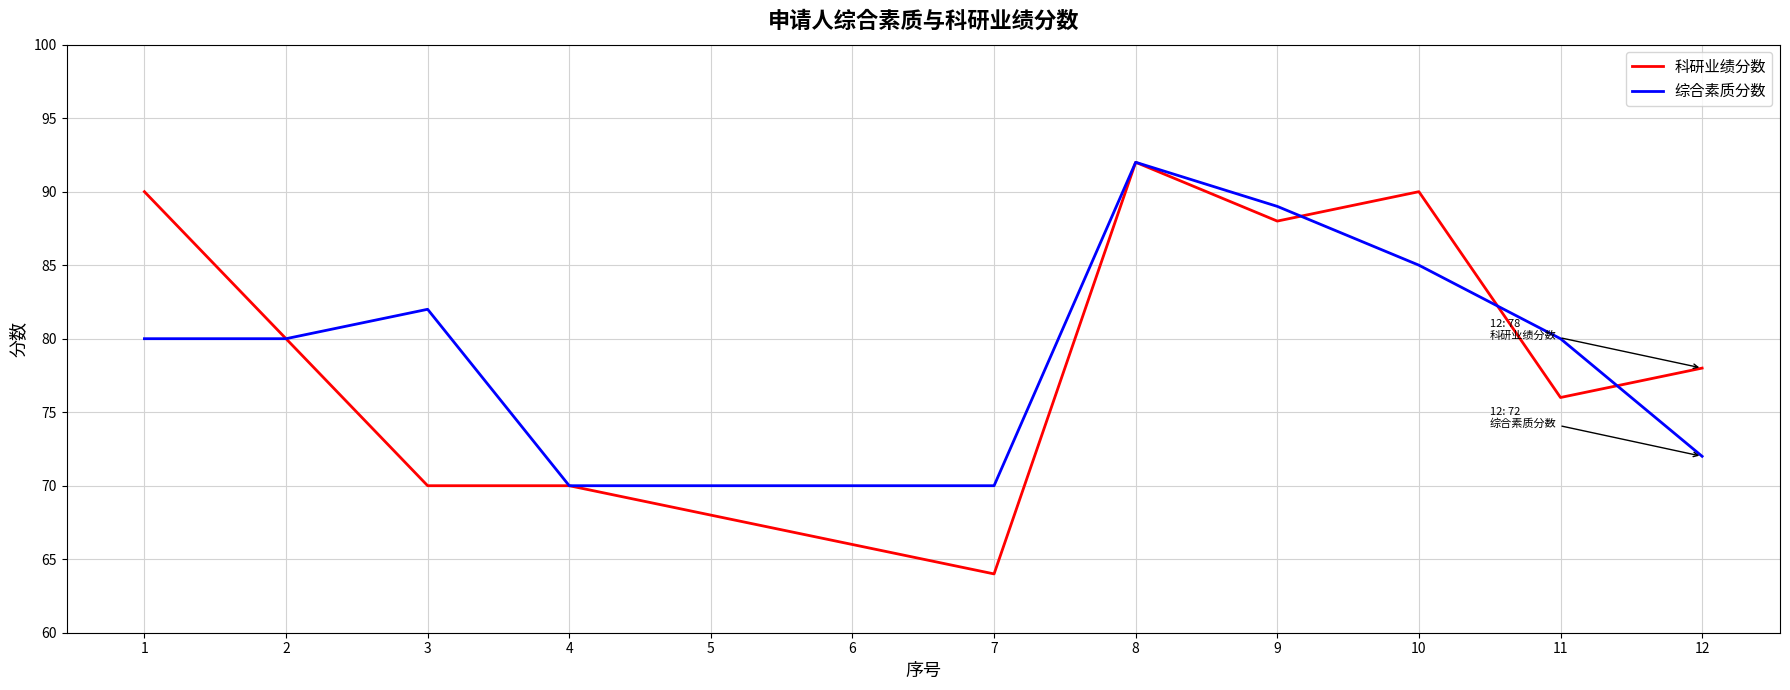

Does the chart have visible grid lines?

Yes